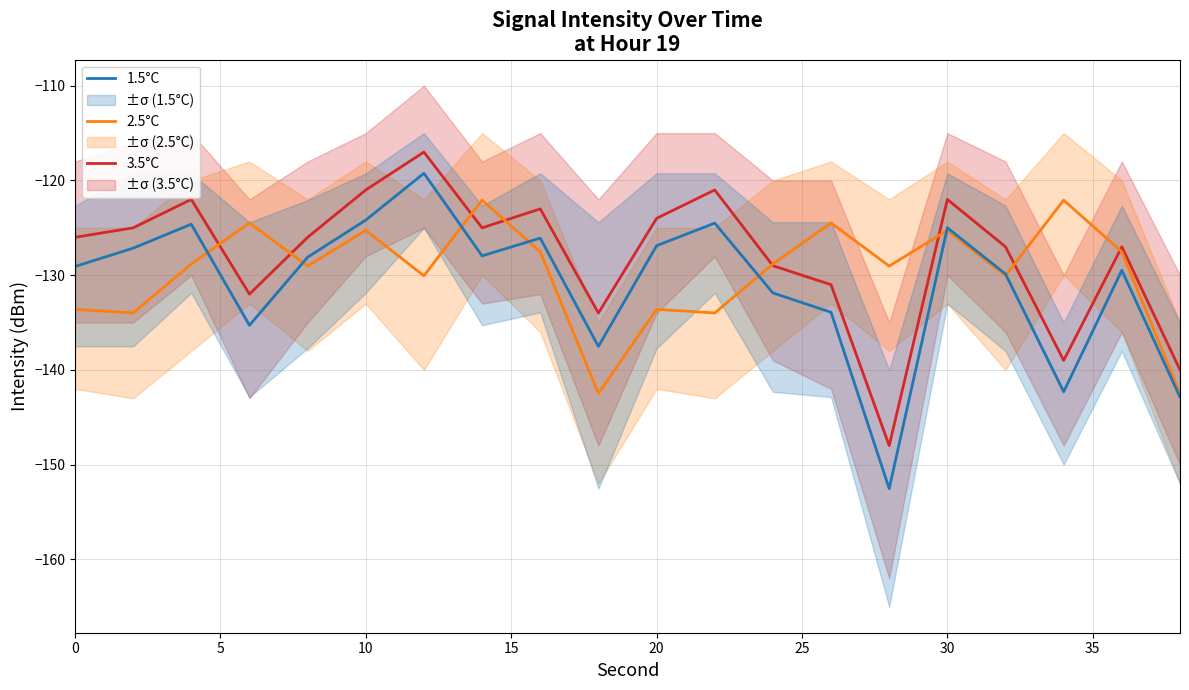

How many data points does each series have?

20